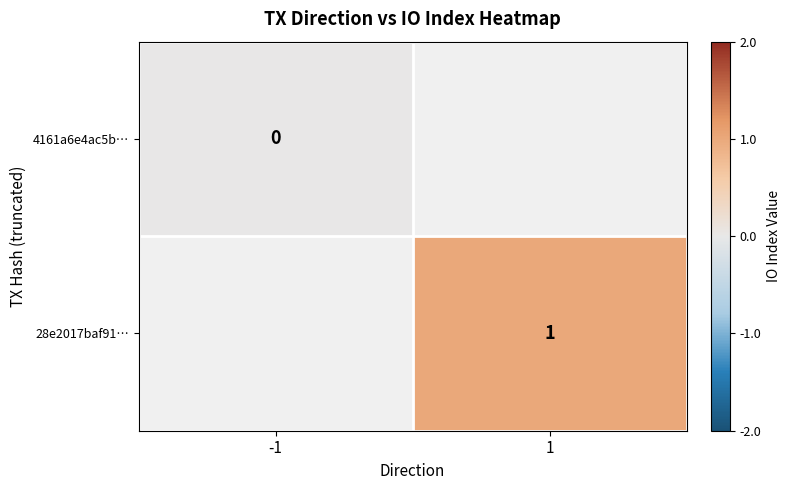

Is the value of 4161a6e4ac5b… at -1 greater than the value of 28e2017baf91… at 1?

No